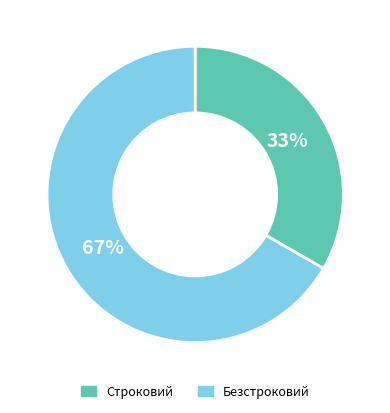

To the nearest percent, what is the average slice percentage?

50%